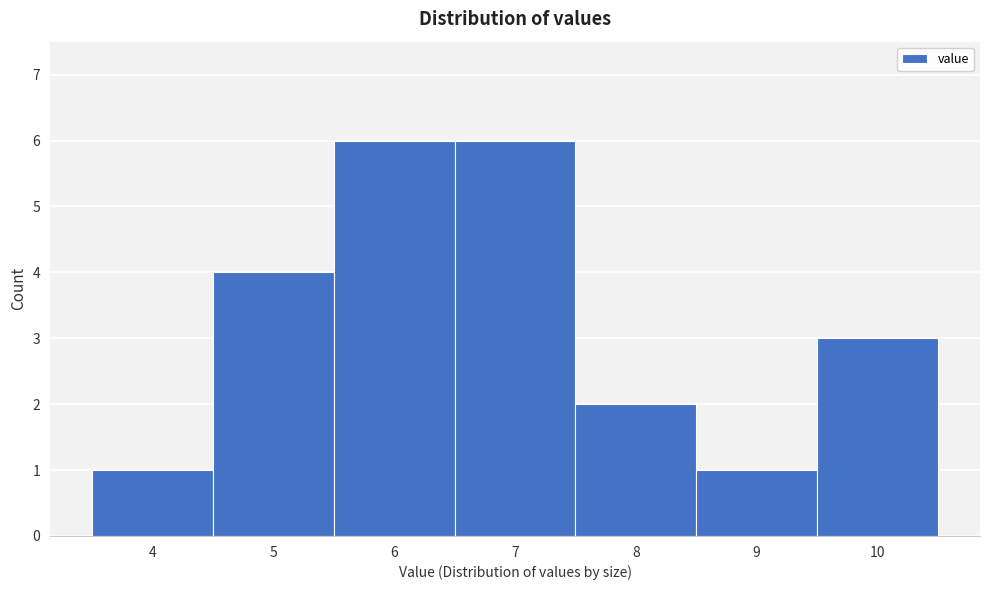

Reading right to left, list all the values displayed in this chart.

10=3	9=1	8=2	7=6	6=6	5=4	4=1